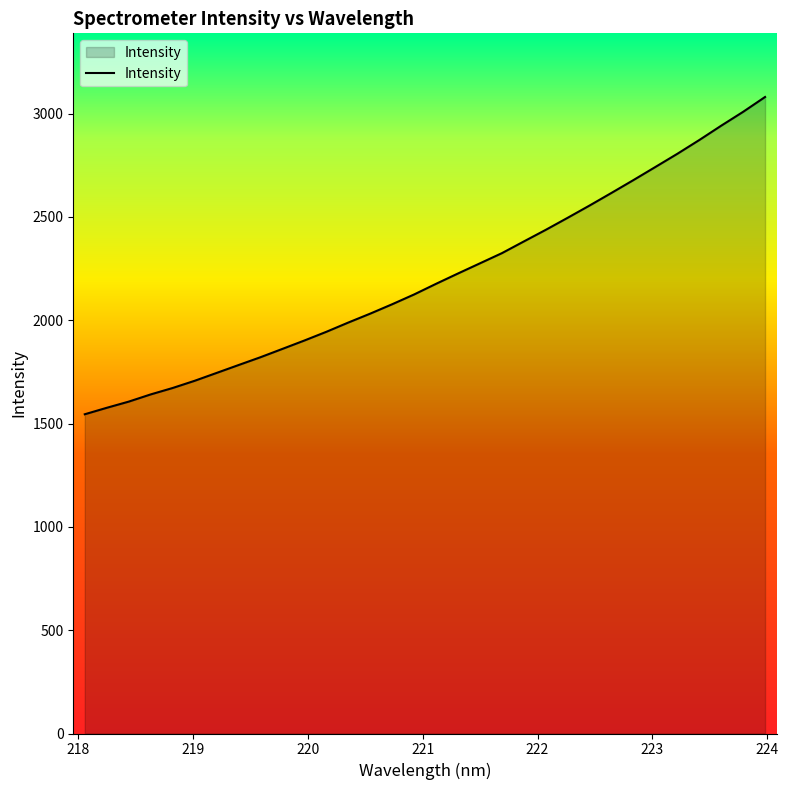

What is the difference between the maximum and minimum values?

1535.3